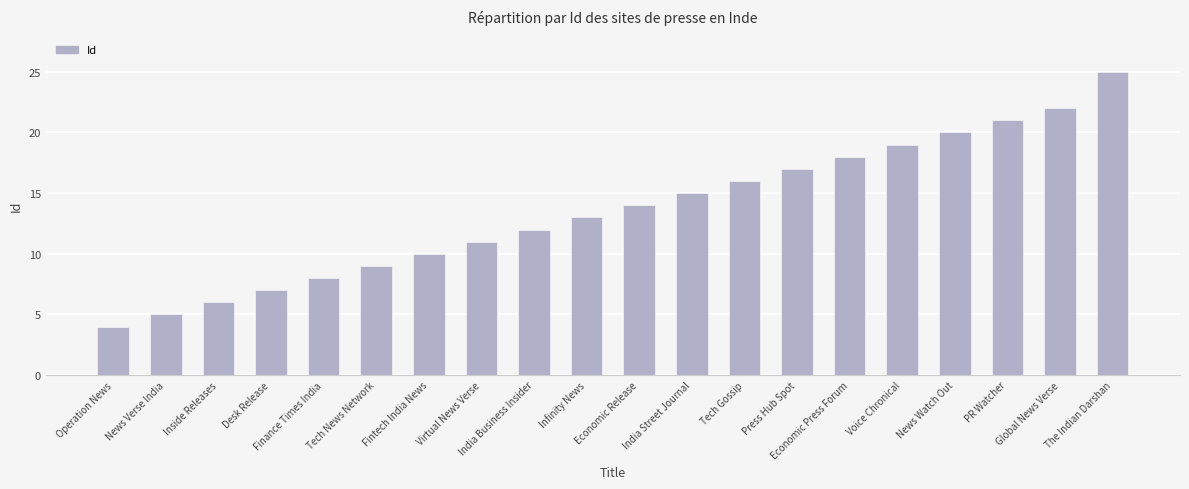

Where is the data nearest to the value 14?

Economic Release